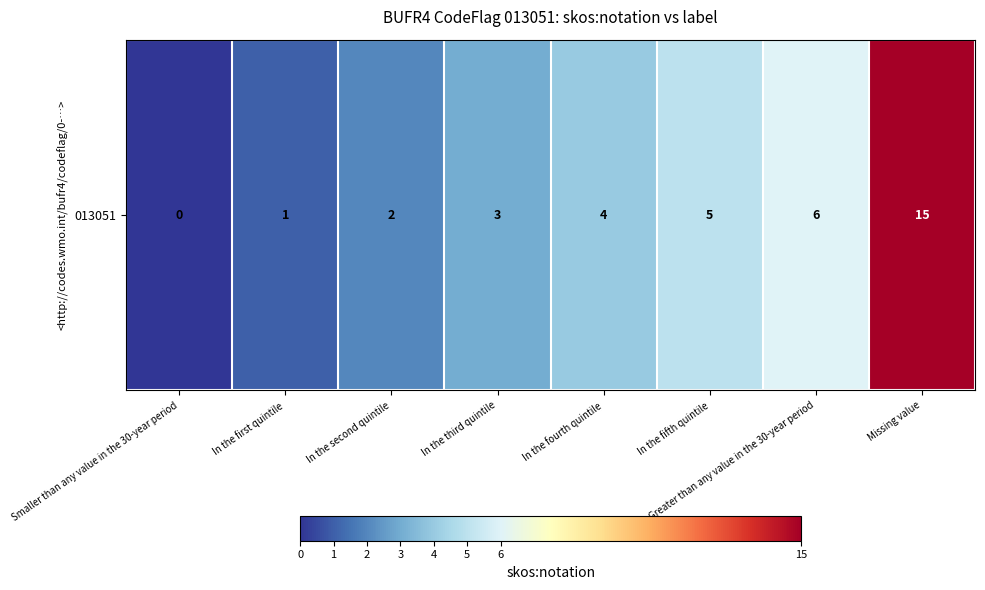

At which category does the chart reach its peak across all series?

Missing value